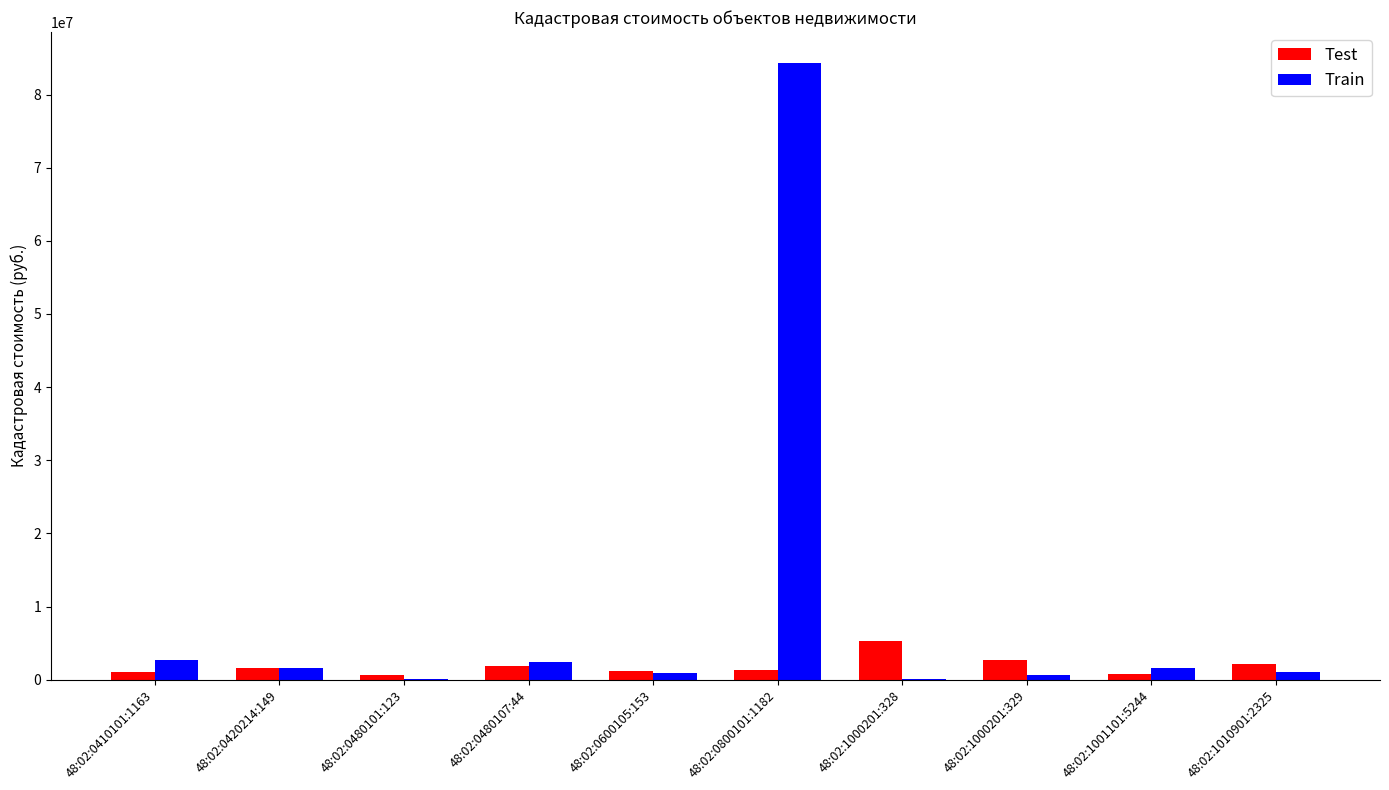

At which category is the sum across all series the highest?

48:02:0800101:1182